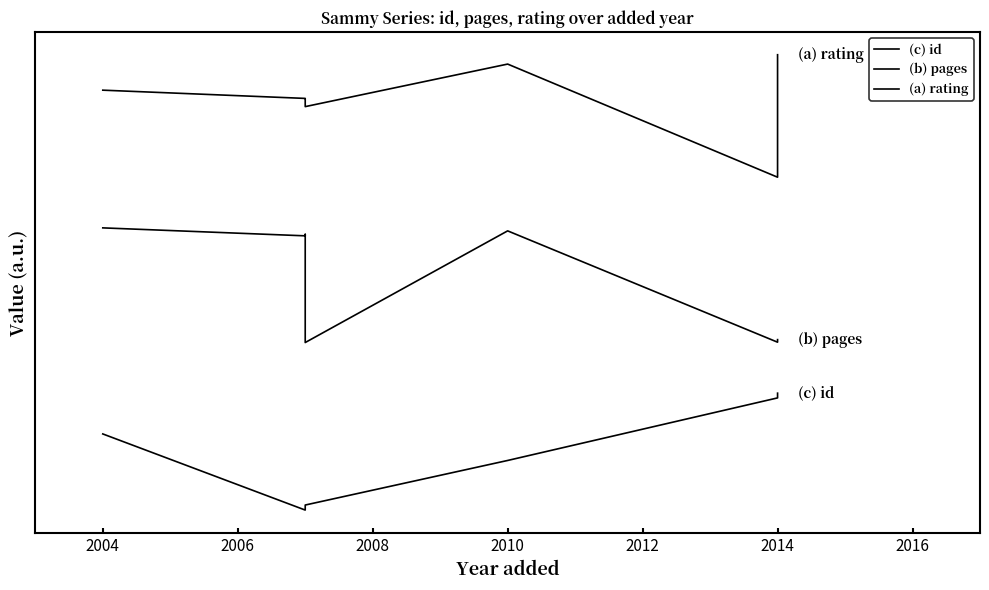

What is the value of the (a) rating point at the 1st from the left?

746.2